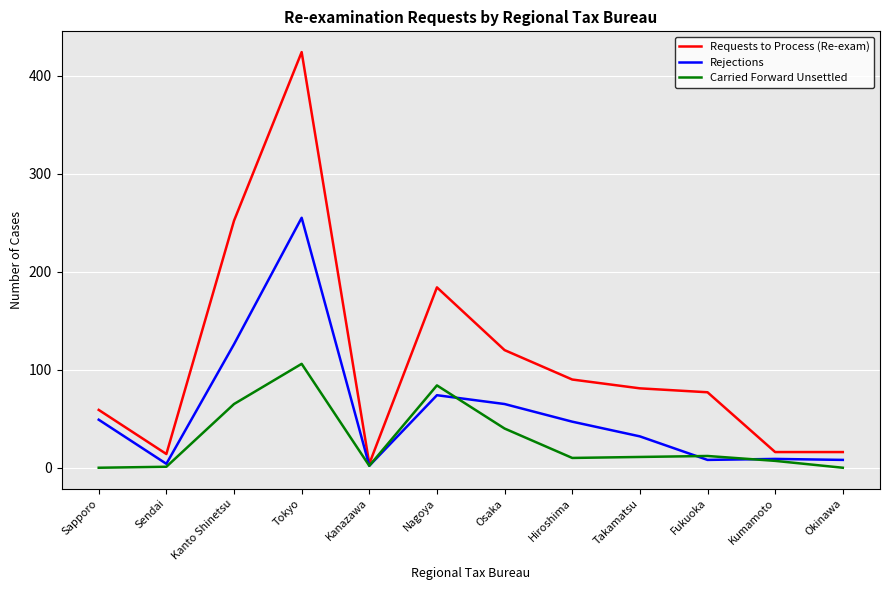

The value of Rejections at Takamatsu is 32. True or false?

True